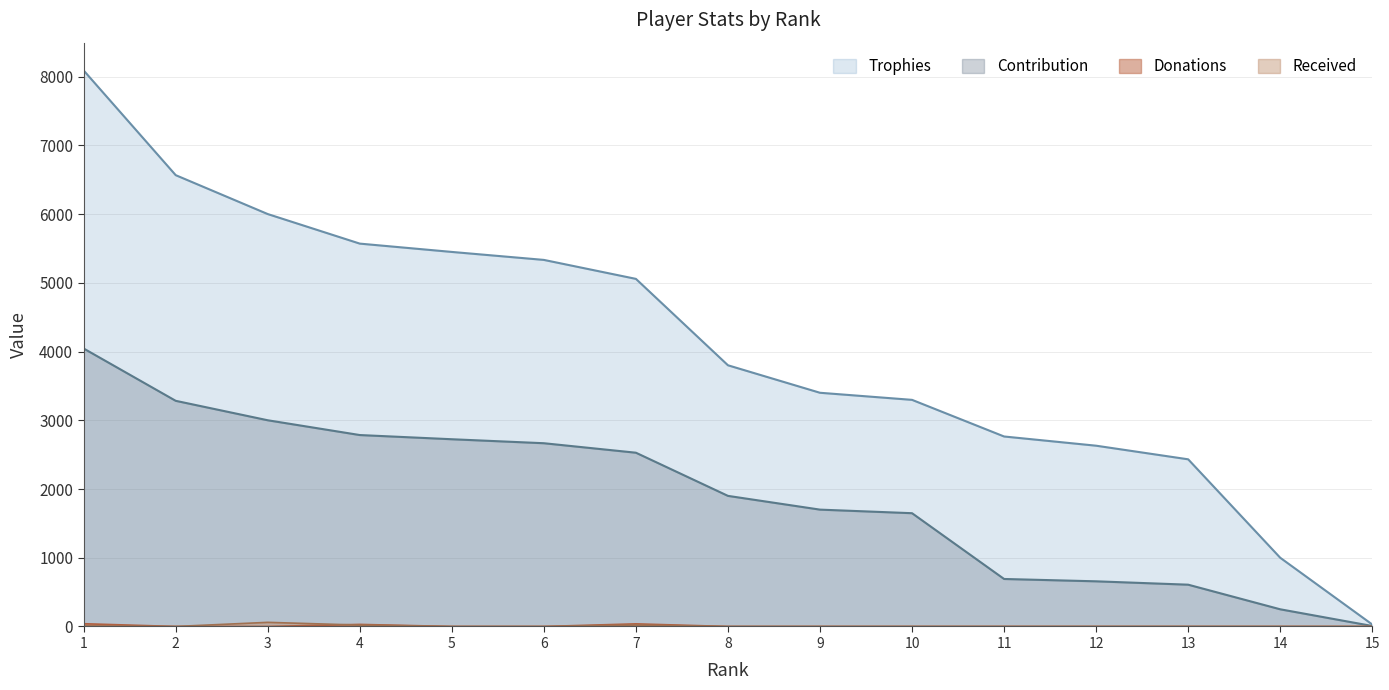

What is the difference between the Contribution values at 14 and 11?

441